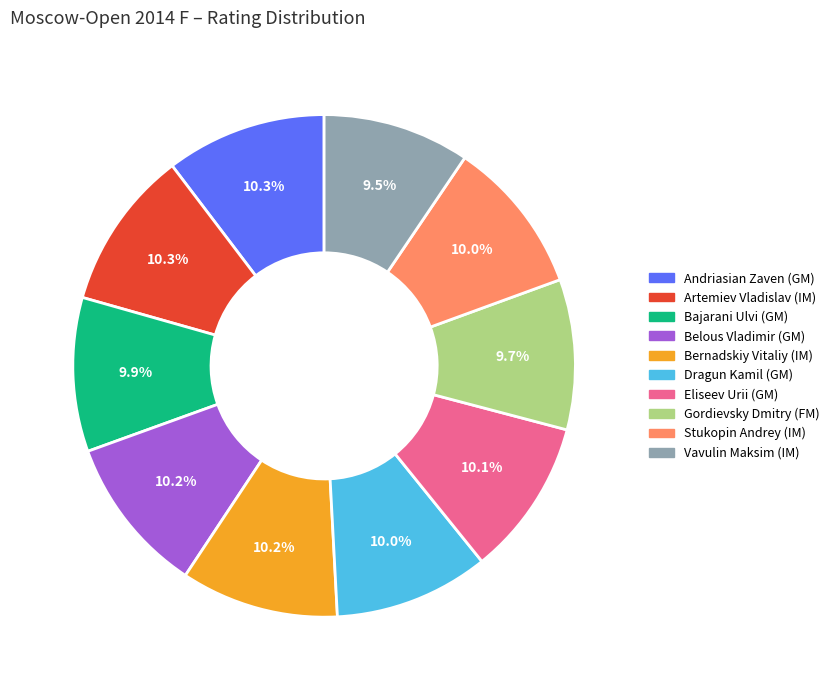

The Eliseev Urii (GM) slice represents 1% of the pie. True or false?

False